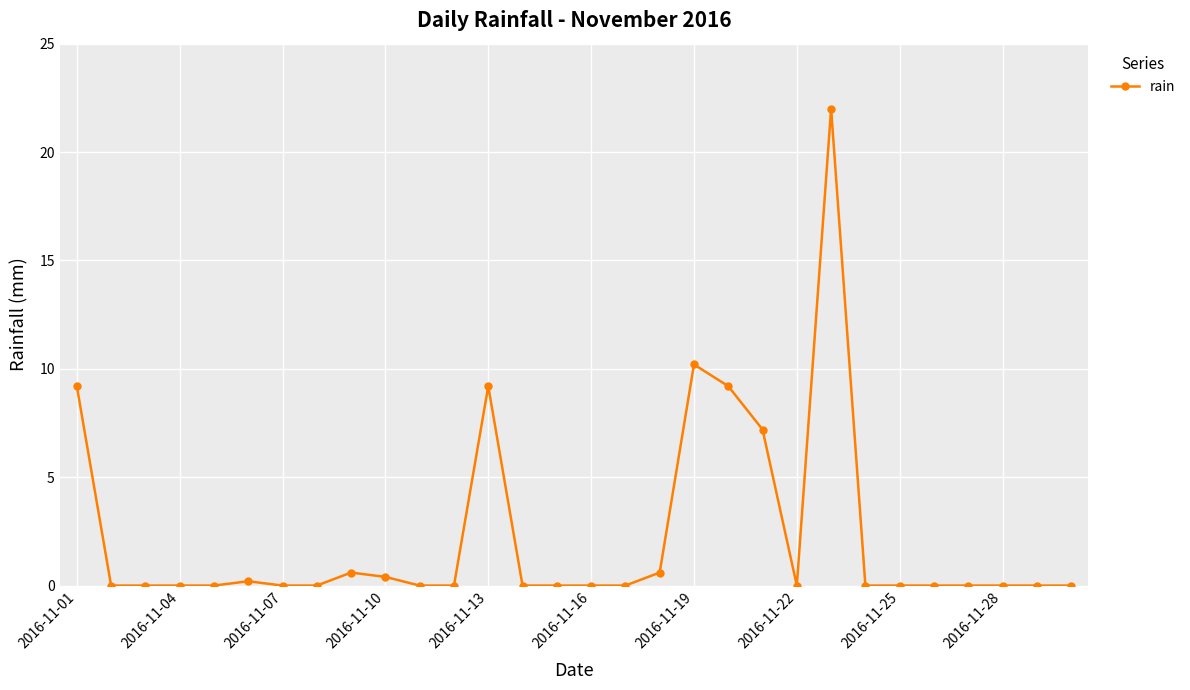

True or false: there are more than 0 points higher than both neighbors.

True